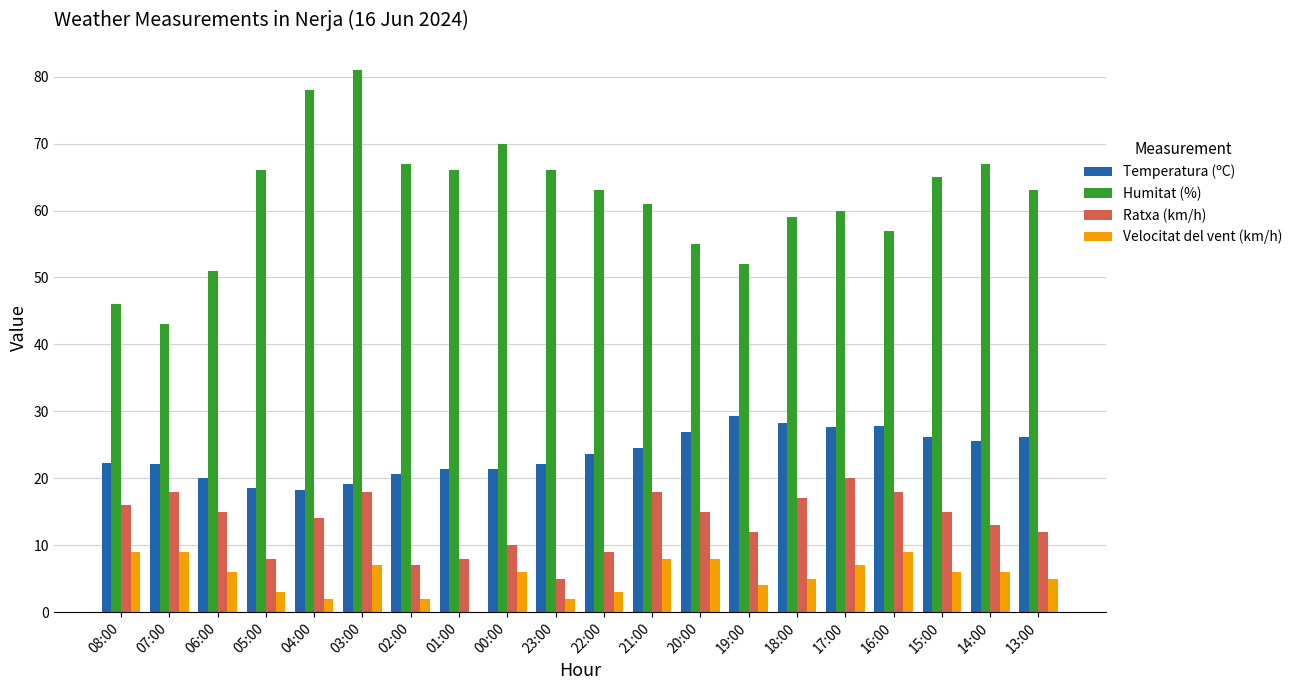

The Velocitat del vent (km/h) series shows 6.0 at 14:00. True or false?

True